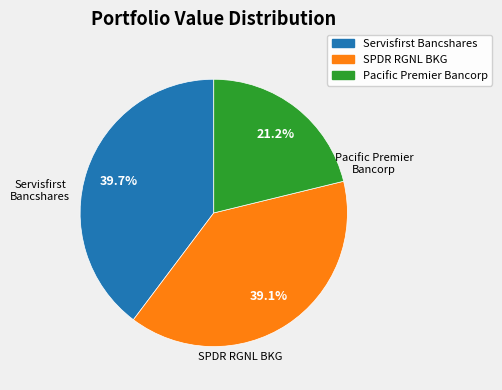

To the nearest percent, what is the average slice percentage?

33%